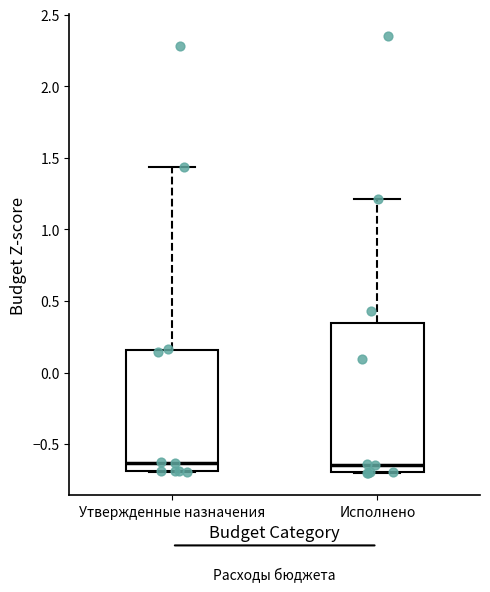

Comparing the boxes themselves (not the whiskers), which one is the tallest?

Исполнено